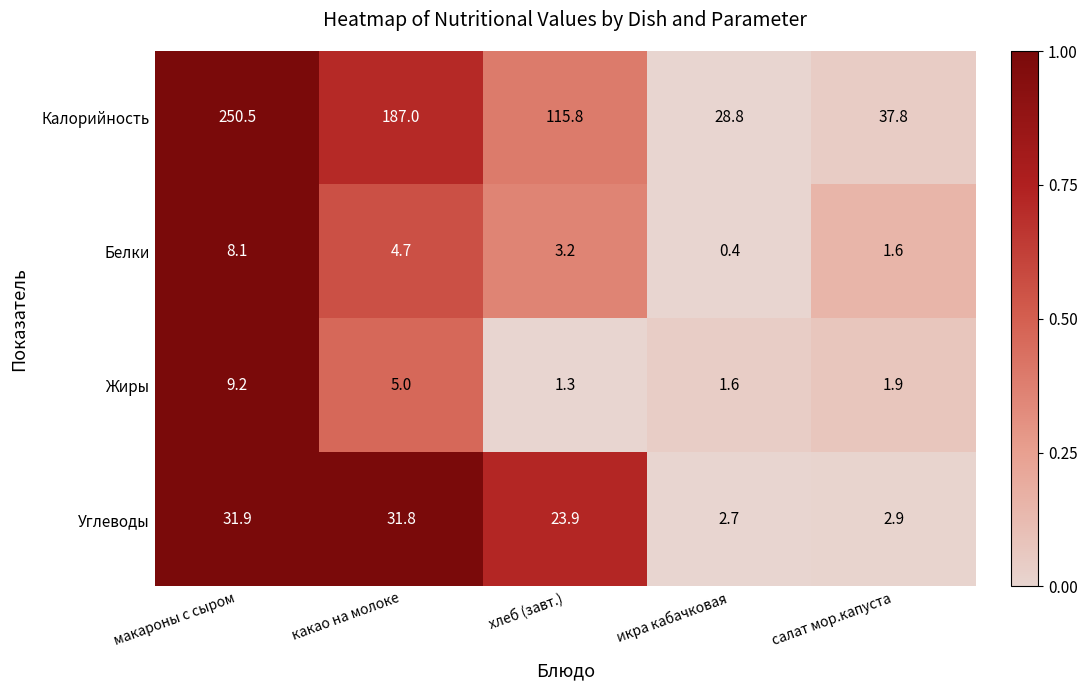

Reading right to left, transcribe all the data shown in this chart.

Калорийность: 37.8	28.8	115.8	187.0	250.5
Белки: 1.6	0.4	3.2	4.7	8.1
Жиры: 1.9	1.6	1.3	5.0	9.2
Углеводы: 2.9	2.7	23.9	31.8	31.9